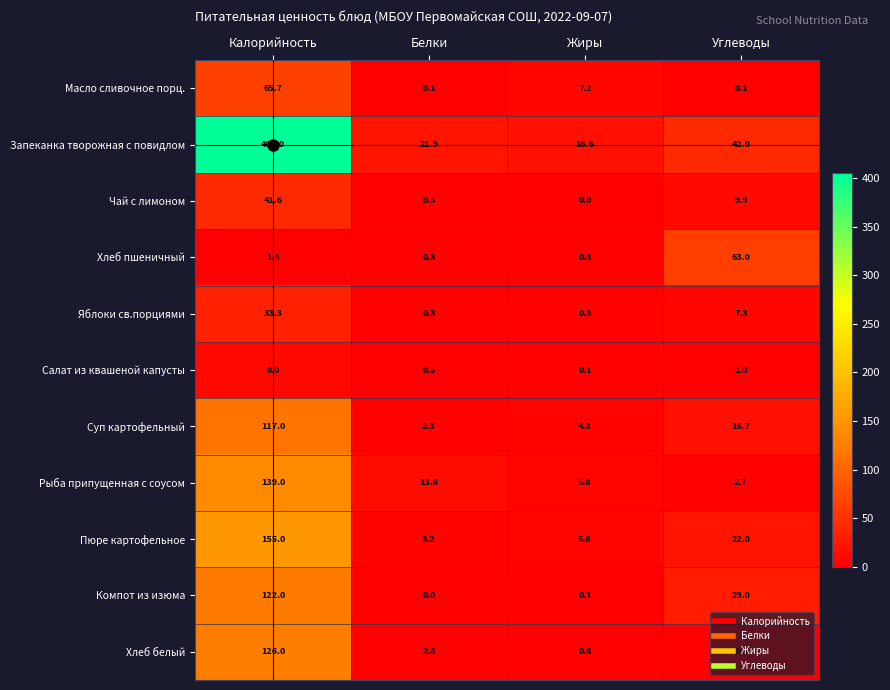

At which category is the sum across all series the highest?

Калорийность